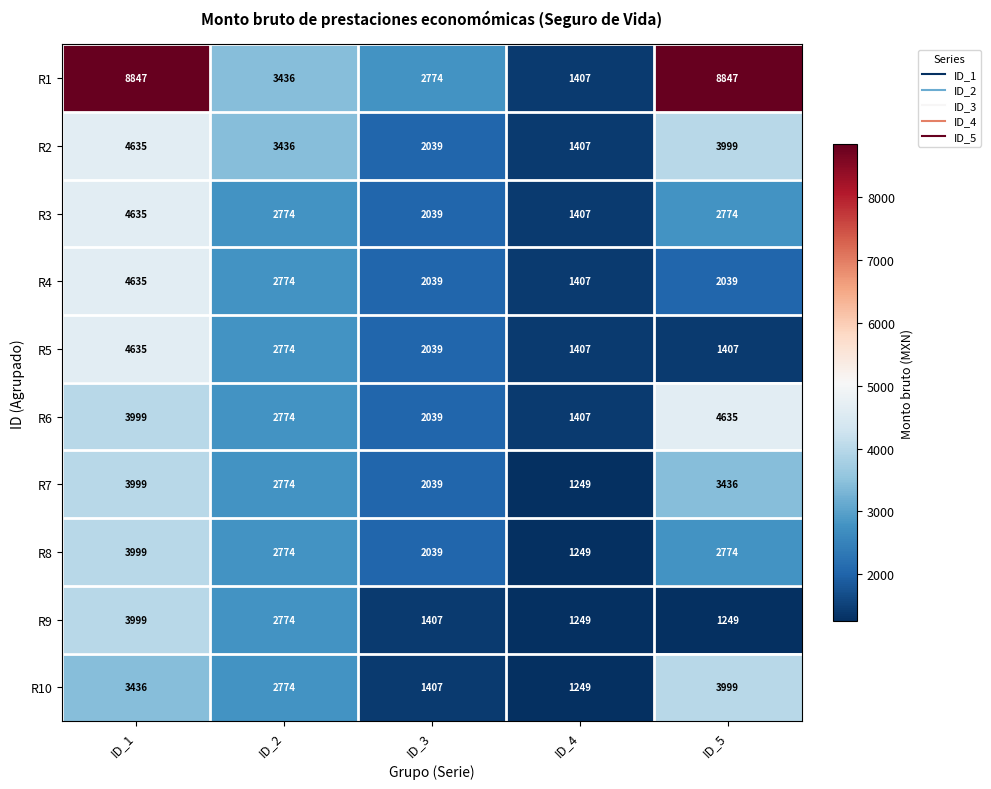

Is it true that R3 equals 2774 at ID_5?

True